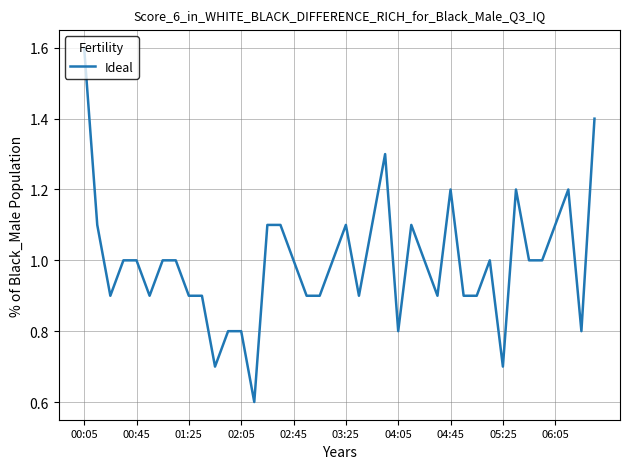

What is the minimum value shown in the chart?

0.6